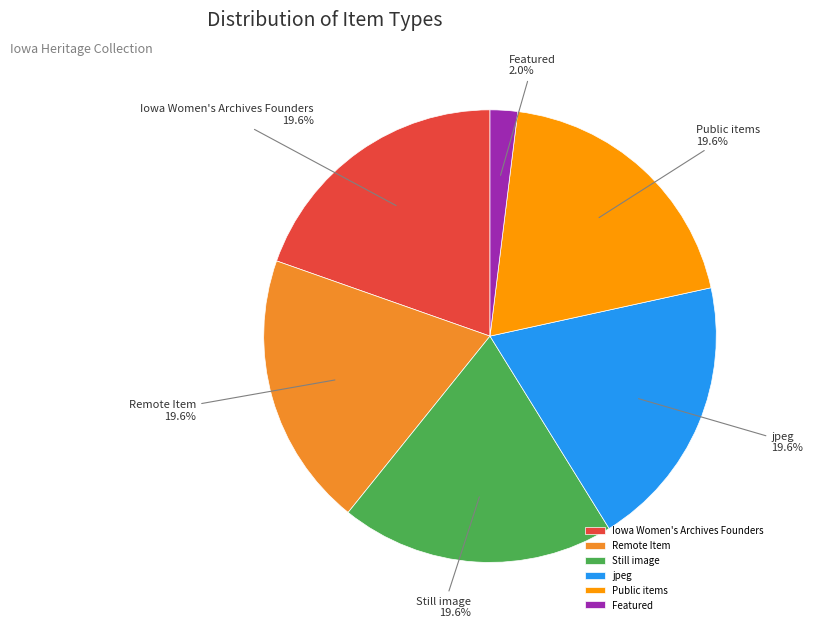

What is the smallest slice in the pie chart?

Featured